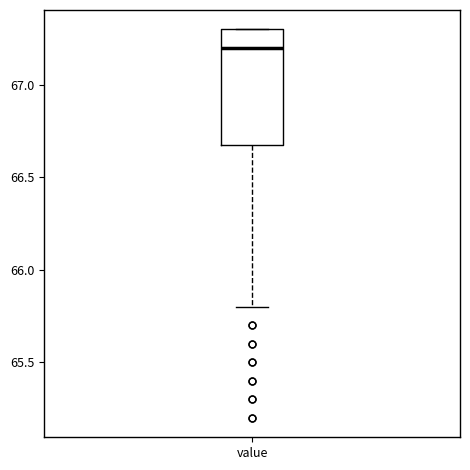

Transcribe this box plot: give where the median line is, the range the box spans, and where the two whiskers end, as read against the y-axis. The values are not printed on the chart, so give them approximately, as read against the axis.

median 67.2, box 66.7 to 67.3, whiskers 65.8 to 67.3